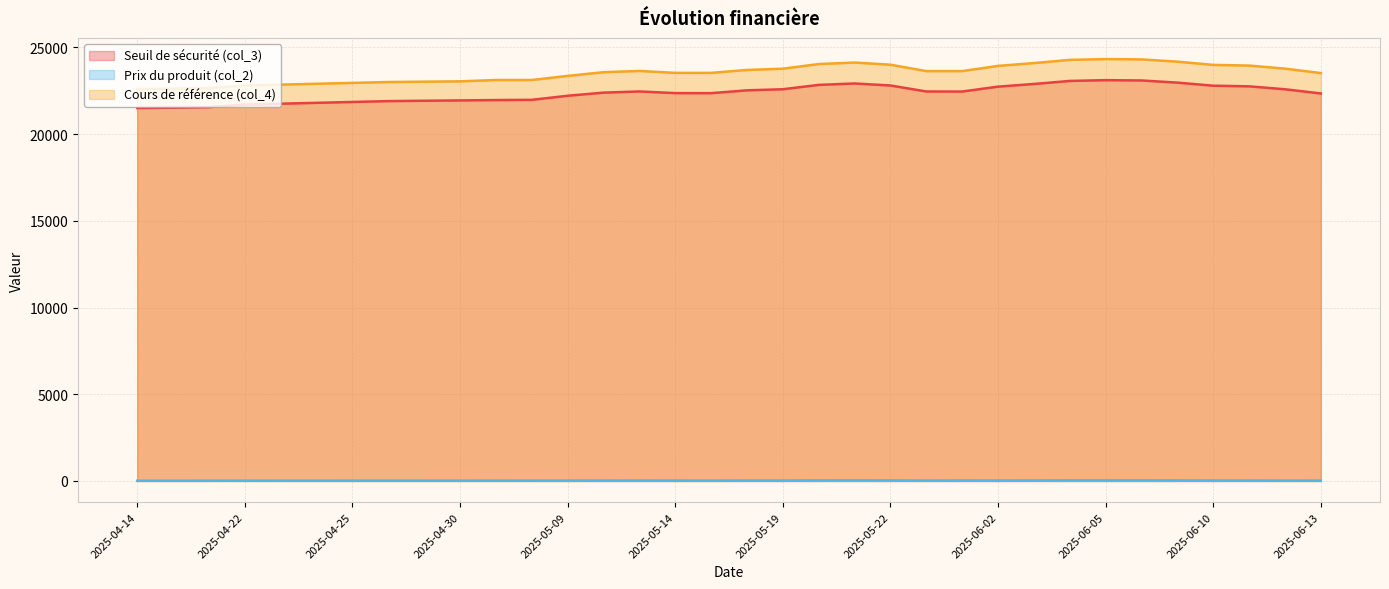

True or false: Seuil de sécurité (col_3) and Cours de référence (col_4) cross at least once.

False